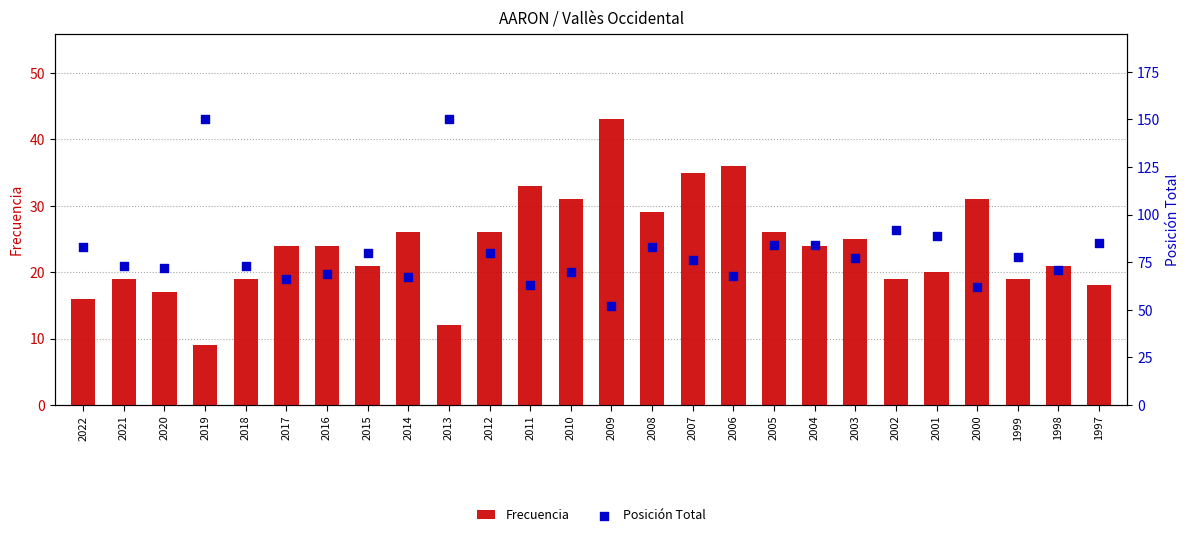

At how many categories does at least one series exceed 15?

26